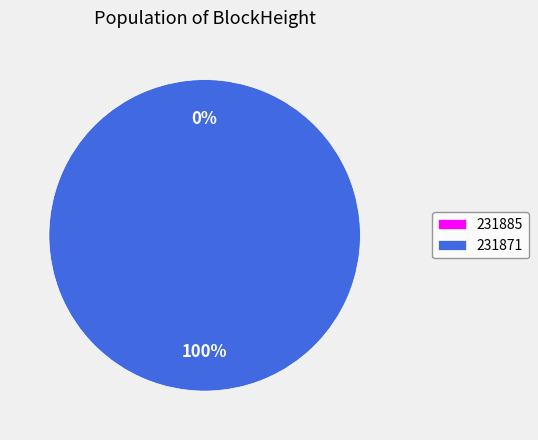

The 231885 slice represents 5% of the pie. True or false?

False